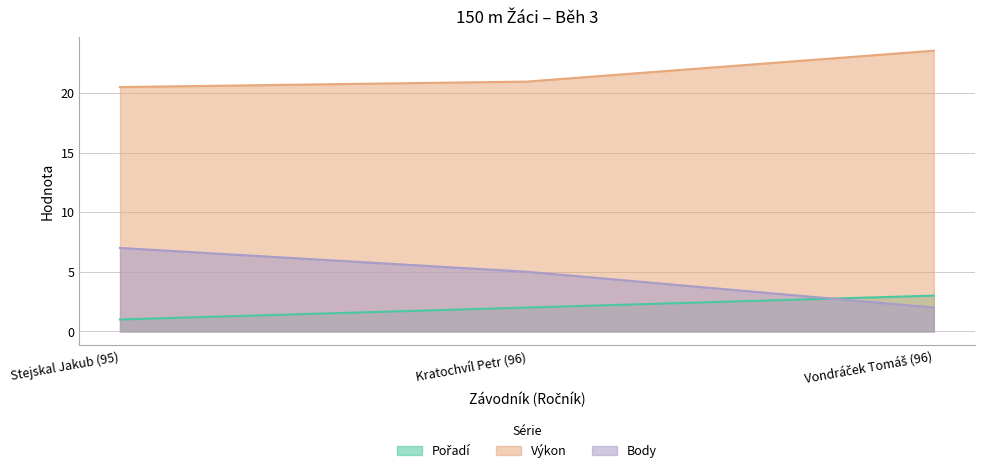

List the series in order of their peak value, lowest first.

Pořadí, Body, Výkon